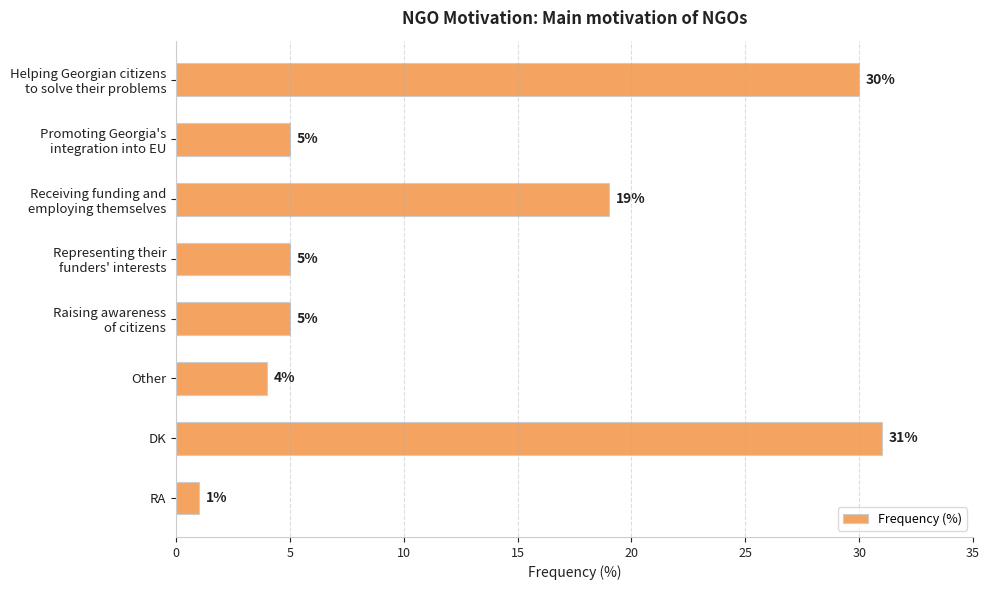

What is the greatest value displayed?

31